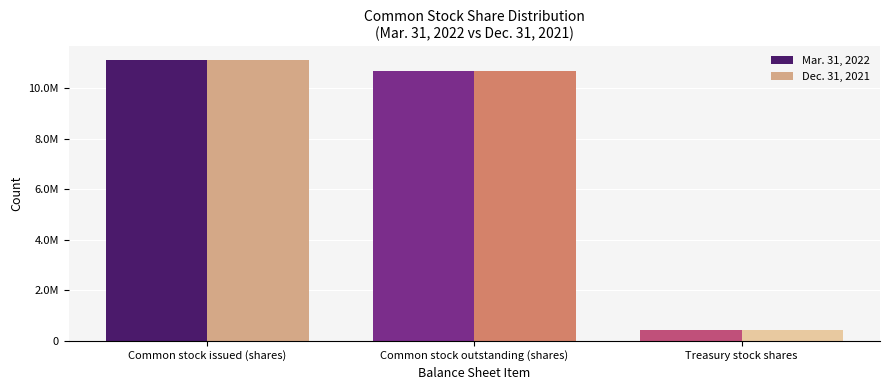

Between Common stock outstanding (shares) and Treasury stock shares, which series saw the biggest shift?

Mar. 31, 2022